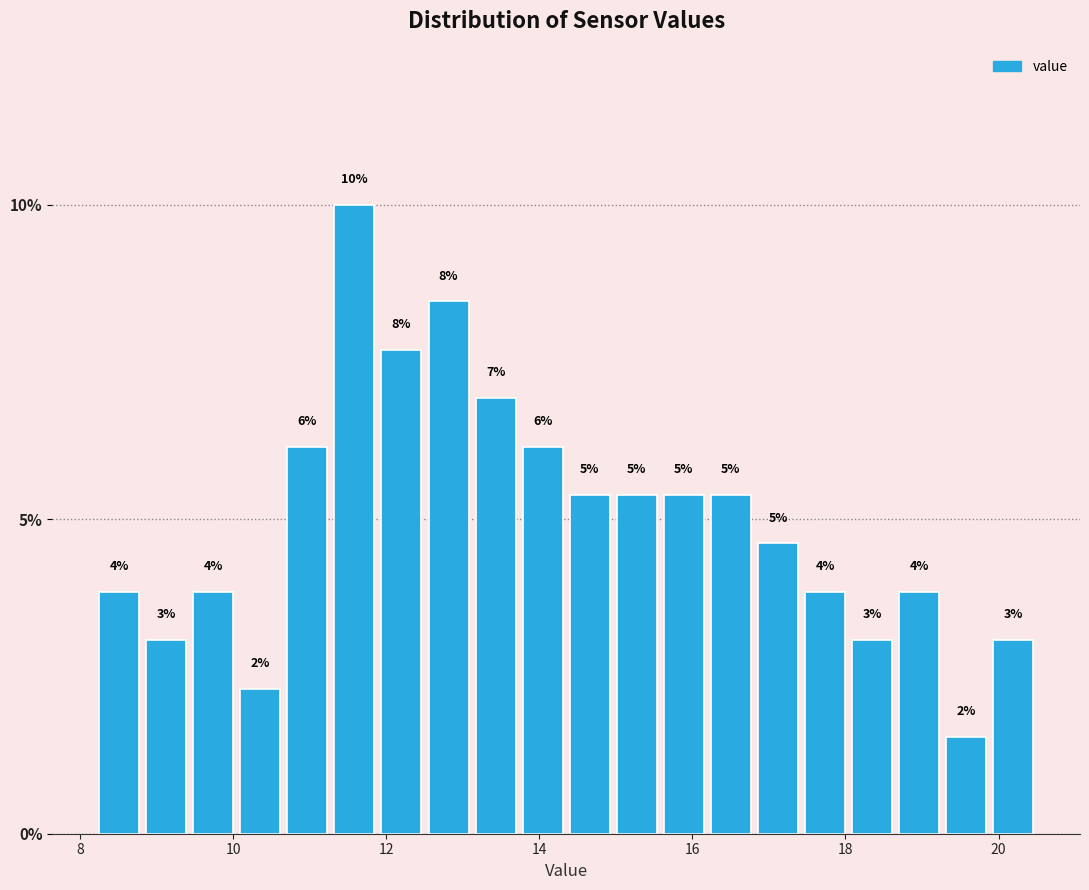

Read against the x-axis, roughly where is the centre of the tallest bar?

11.6